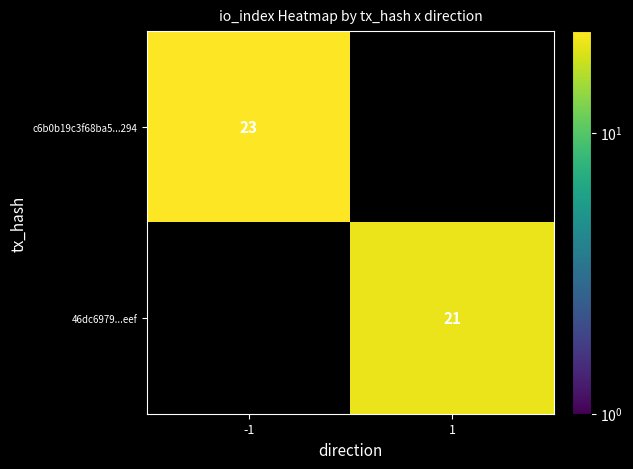

Is it true that 46dc6979...eef equals 29 at 1?

False